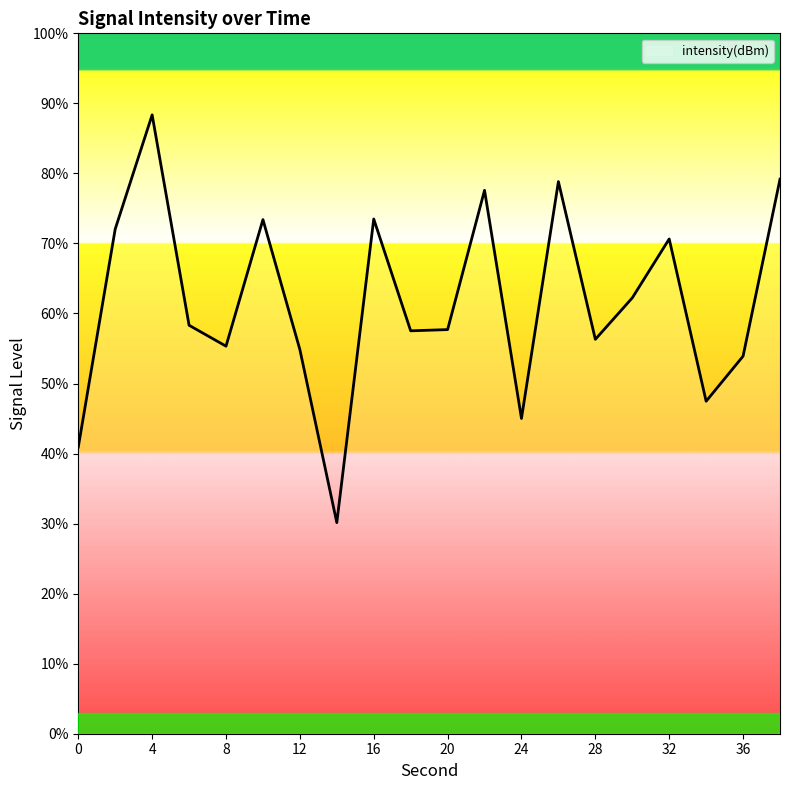

How many interior local valleys (lower than both neighbors) does the data have?

6